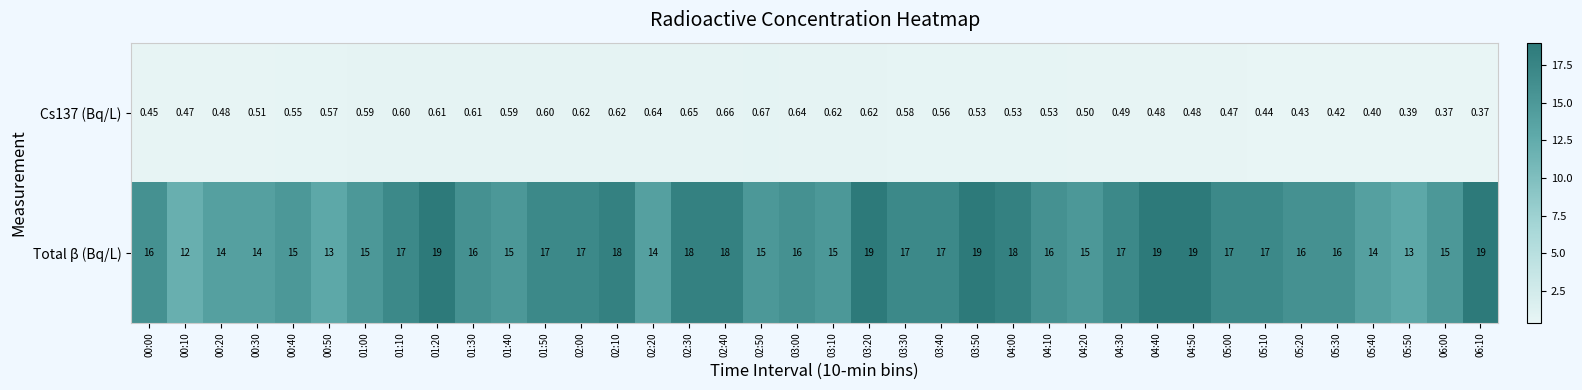

Rank the series by their average value, from highest to lowest.

Total β (Bq/L), Cs137 (Bq/L)